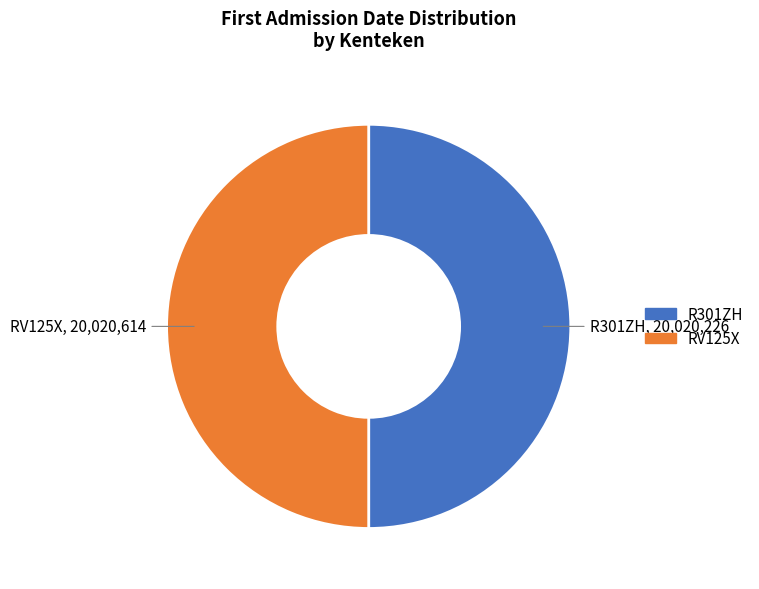

Combined, do RV125X and R301ZH account for over 50%?

Yes